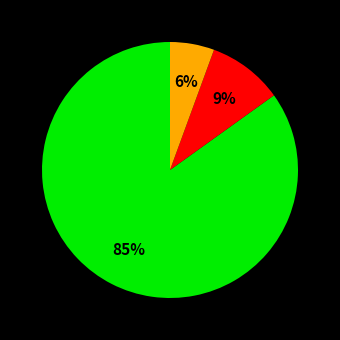

To the nearest percent, what is the average slice percentage?

33%